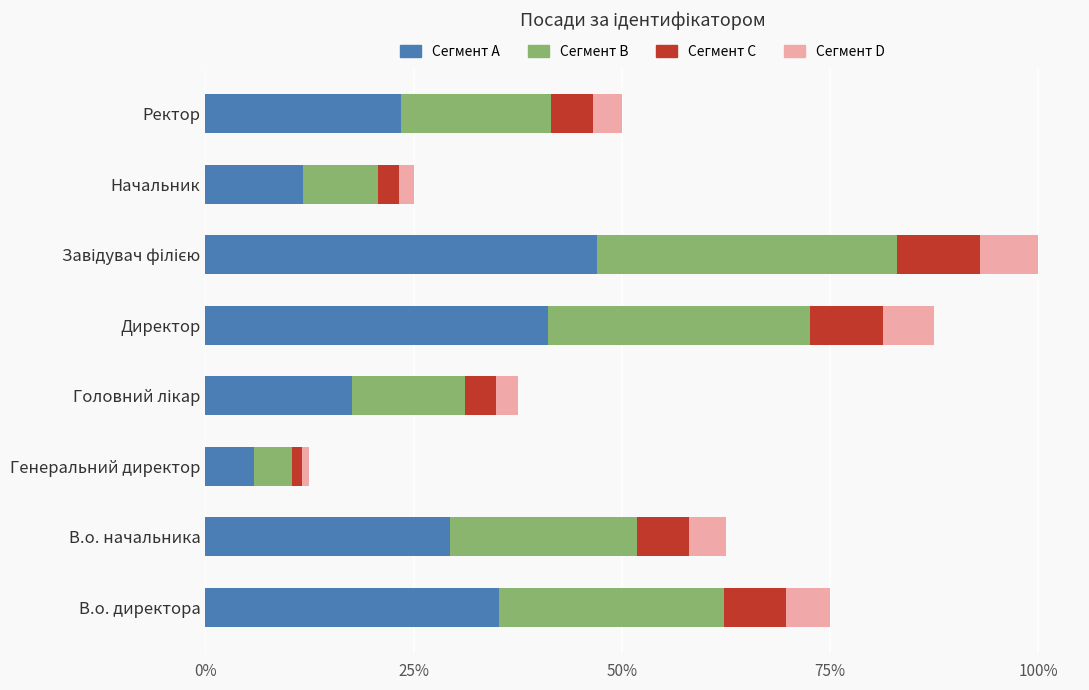

Which series has the largest total across all categories?

Сегмент A